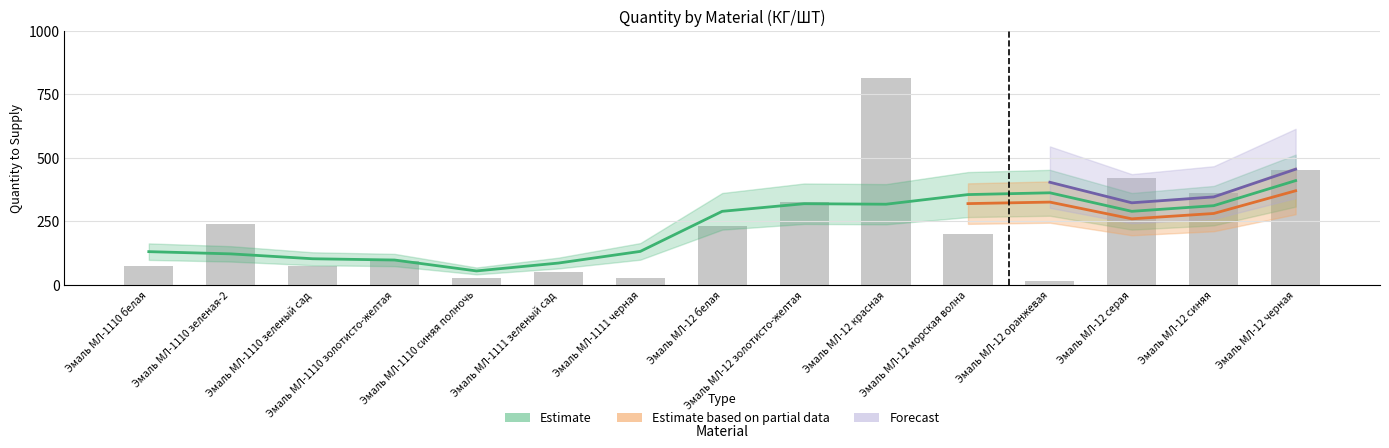

What position from the left is Эмаль МЛ-12 золотисто-желтая?

9